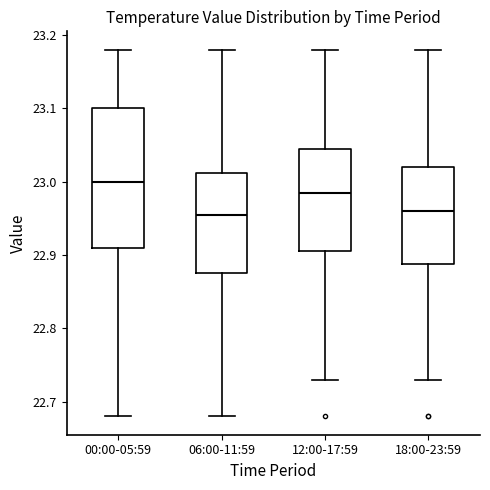

Which box has the highest median line?

00:00-05:59